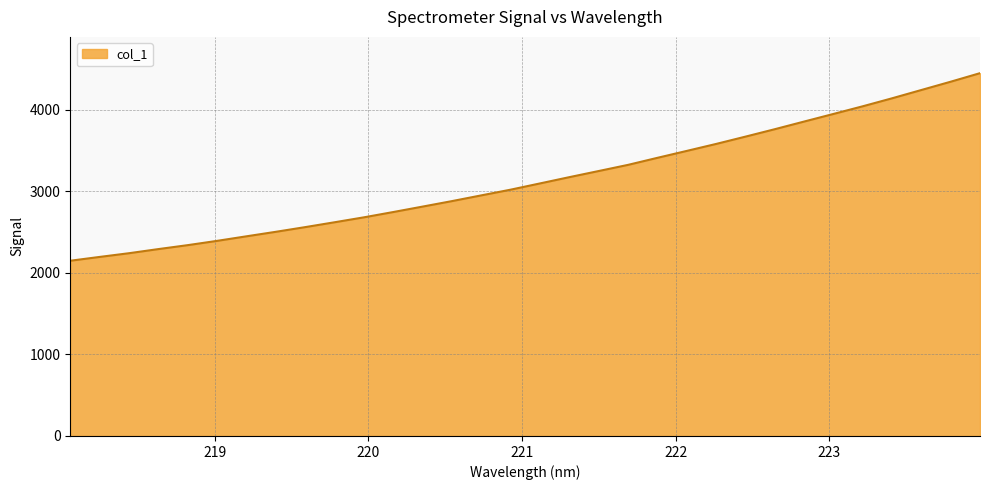

What is the difference between the maximum and second lowest values?

2251.8